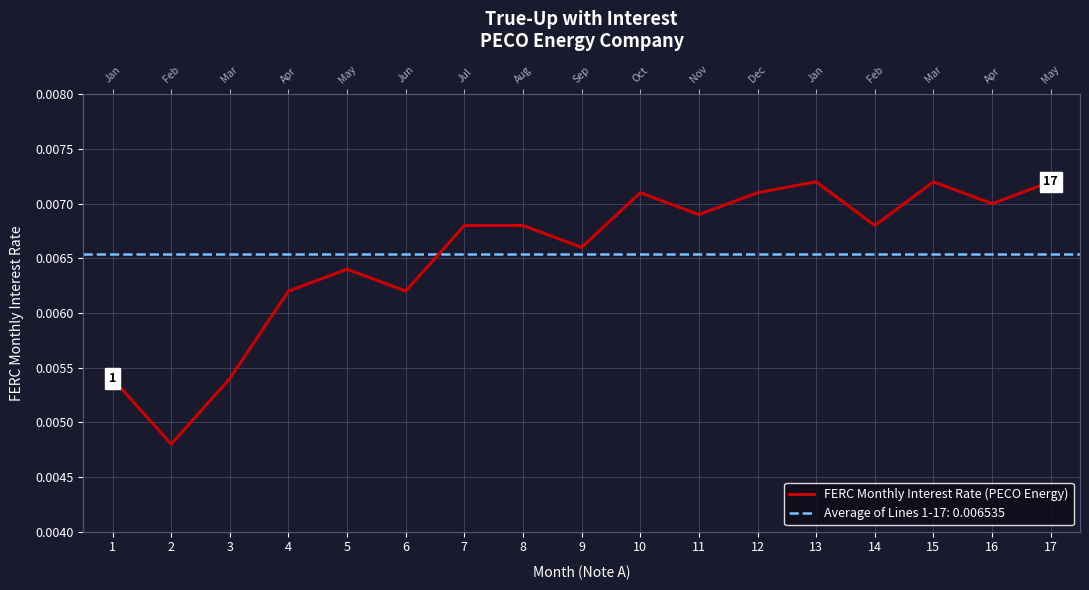

Rank the categories by value from highest to lowest.

13, 15, 17, 10, 12, 16, 11, 7, 8, 14, 9, 5, 4, 6, 1, 3, 2